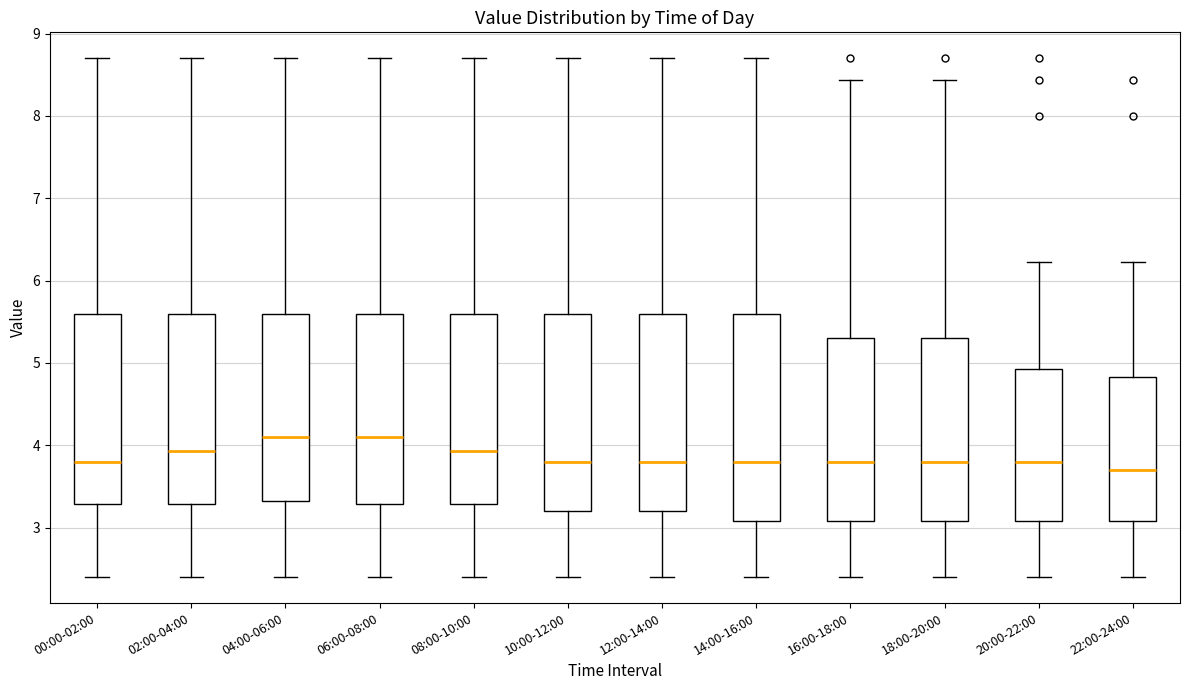

Reading left to right, read every box against the y-axis: the position of its median line, the range the box covers, and the ends of its whiskers. The values are not printed on the chart, so give them approximately, as read against the axis.

00:00-02:00: median 3.8, box 3.3 to 5.6, whiskers 2.4 to 8.7
02:00-04:00: median 3.9, box 3.3 to 5.6, whiskers 2.4 to 8.7
04:00-06:00: median 4.1, box 3.3 to 5.6, whiskers 2.4 to 8.7
06:00-08:00: median 4.1, box 3.3 to 5.6, whiskers 2.4 to 8.7
08:00-10:00: median 3.9, box 3.3 to 5.6, whiskers 2.4 to 8.7
10:00-12:00: median 3.8, box 3.2 to 5.6, whiskers 2.4 to 8.7
12:00-14:00: median 3.8, box 3.2 to 5.6, whiskers 2.4 to 8.7
14:00-16:00: median 3.8, box 3.1 to 5.6, whiskers 2.4 to 8.7
16:00-18:00: median 3.8, box 3.1 to 5.3, whiskers 2.4 to 8.4
18:00-20:00: median 3.8, box 3.1 to 5.3, whiskers 2.4 to 8.4
20:00-22:00: median 3.8, box 3.1 to 4.9, whiskers 2.4 to 6.2
22:00-24:00: median 3.7, box 3.1 to 4.8, whiskers 2.4 to 6.2